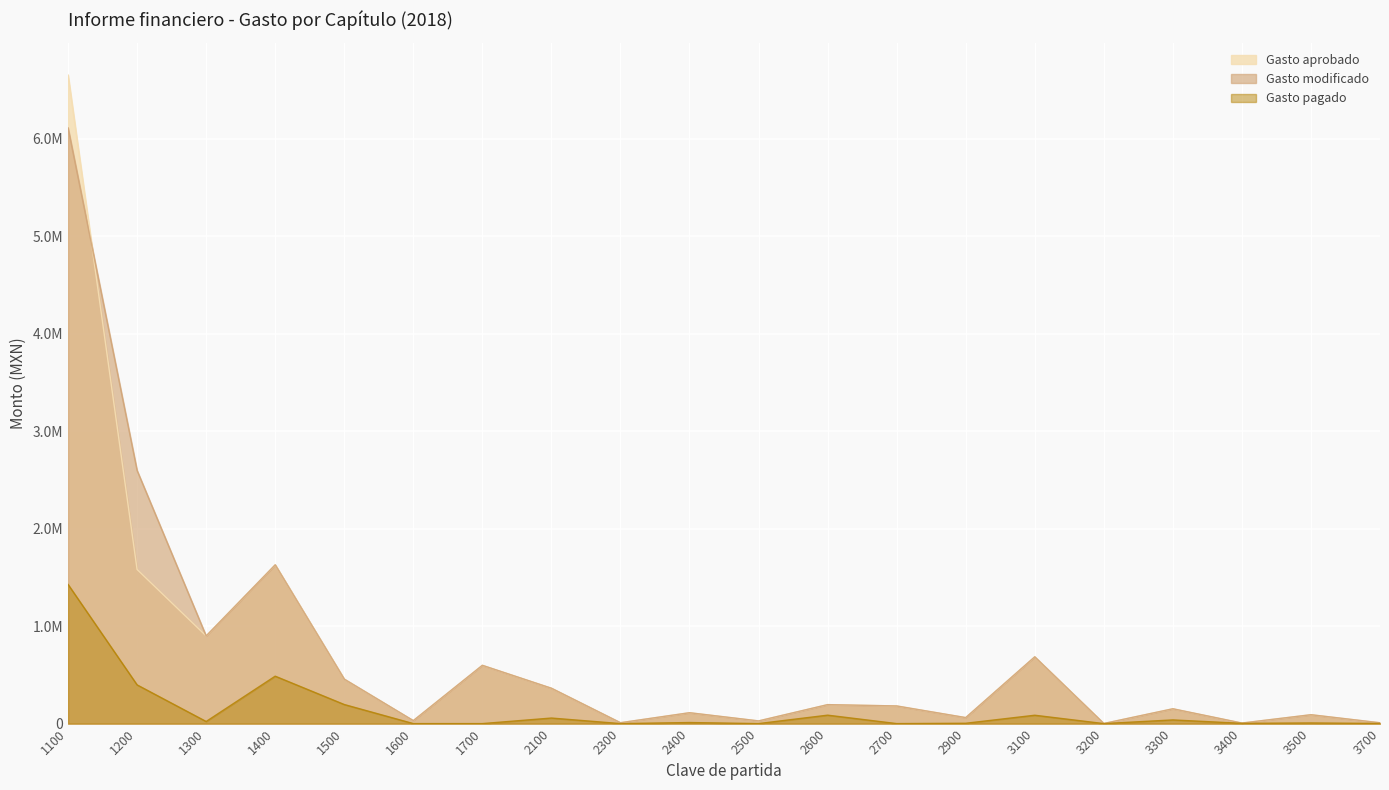

Where is the first local minimum for Gasto modificado?

1300